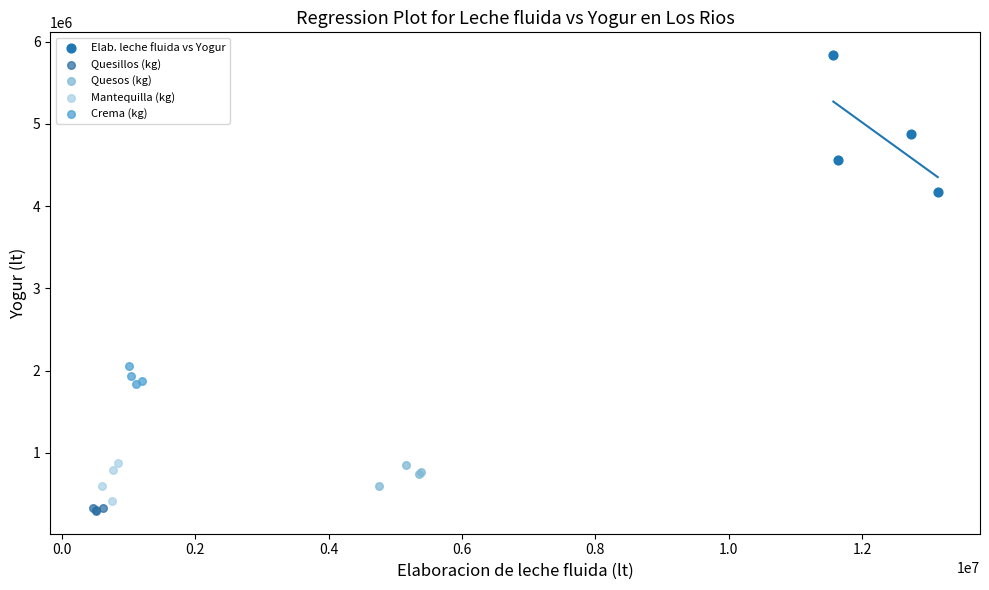

Which series reaches the maximum Y coordinate?

Elab. leche fluida vs Yogur